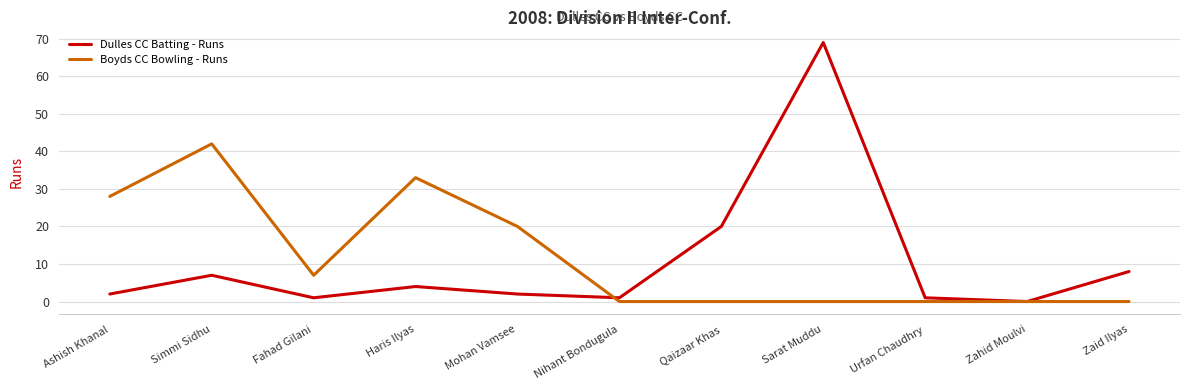

What is the difference between the maximum and minimum values in the Boyds CC Bowling - Runs series?

42